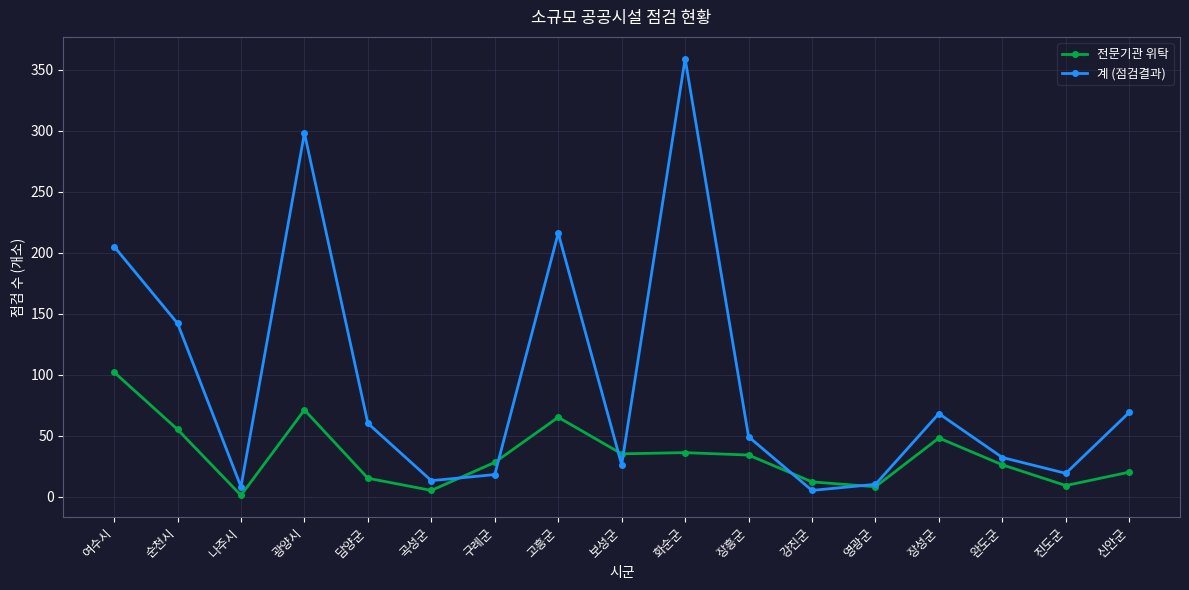

True or false: 전문기관 위탁 has more than 0 interior local peaks.

True